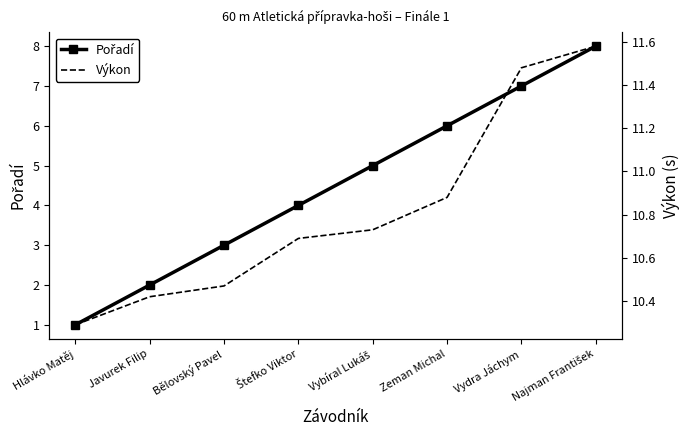

What is the value of the Výkon point at the 8th from the left?

11.6